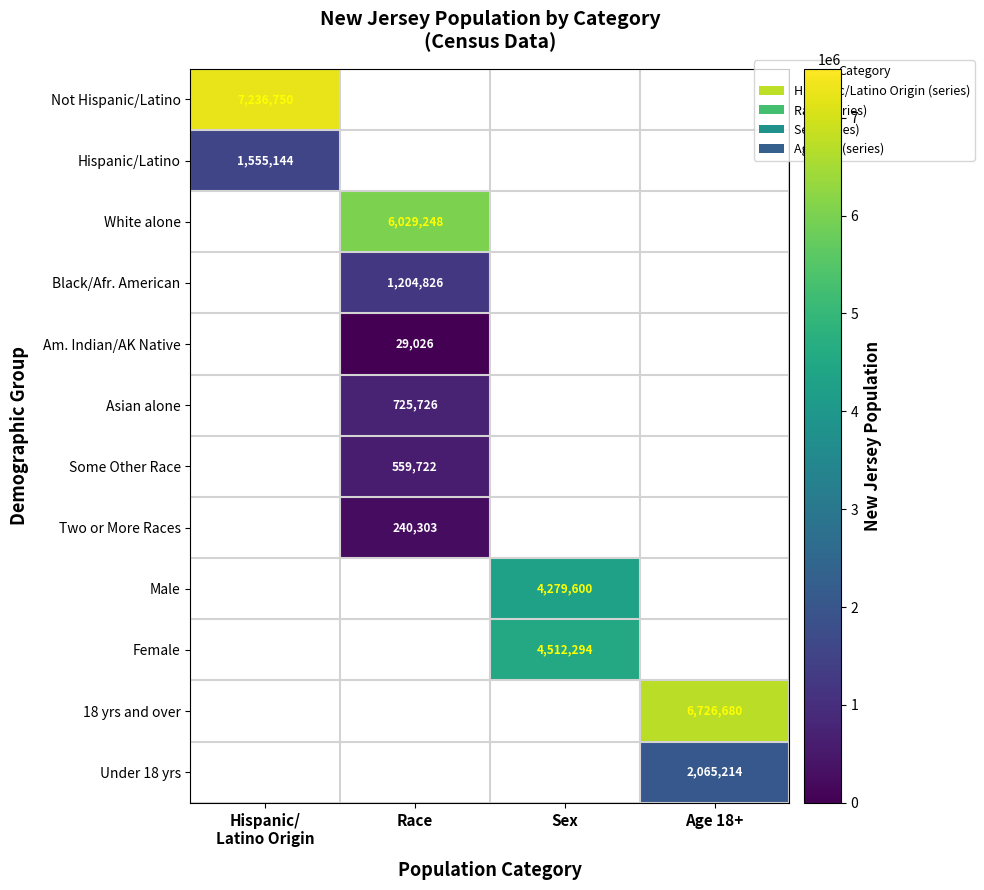

Between Sex and Race, which is larger?

Race